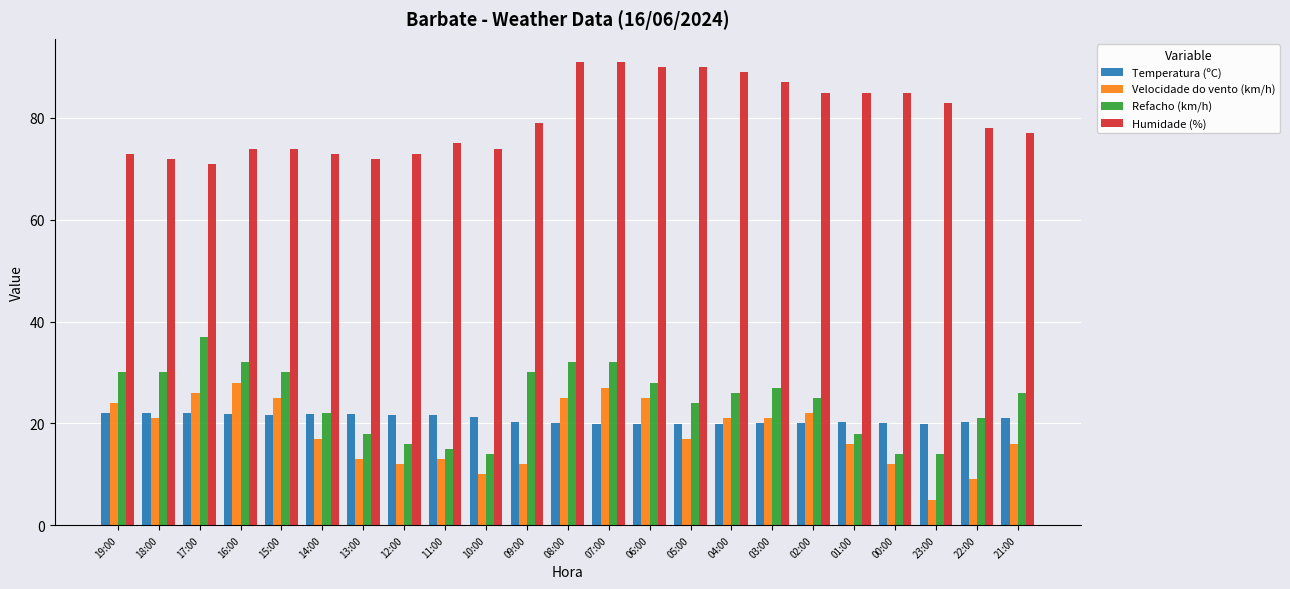

What is the value of the Refacho (km/h) bar at the 16th from the left?

26.0